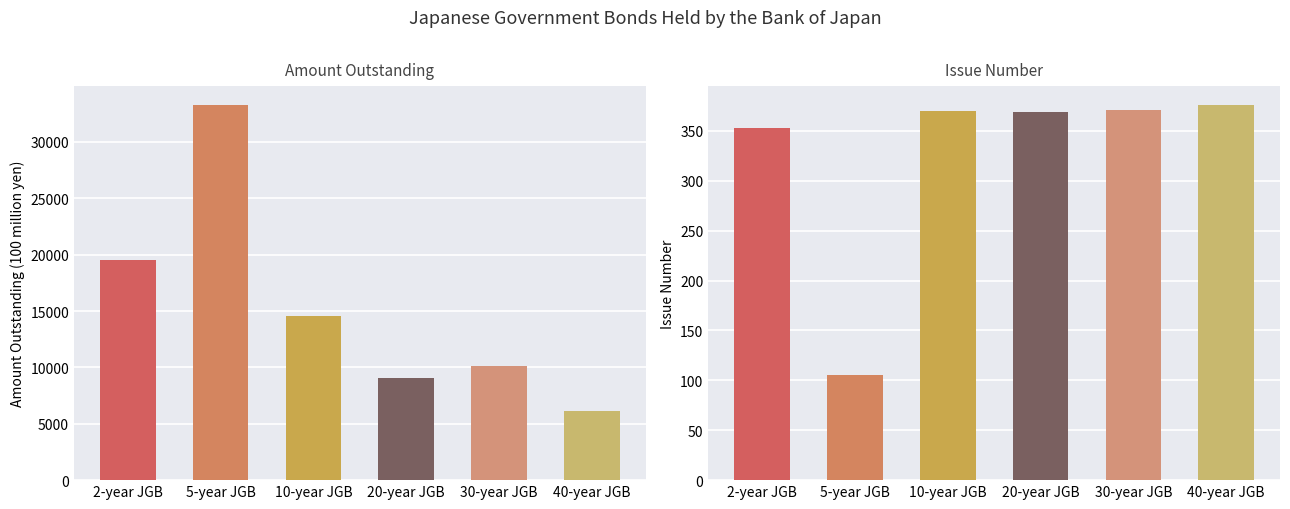

Rank the series by their maximum value, from lowest to highest.

Issue Number, Amount Outstanding